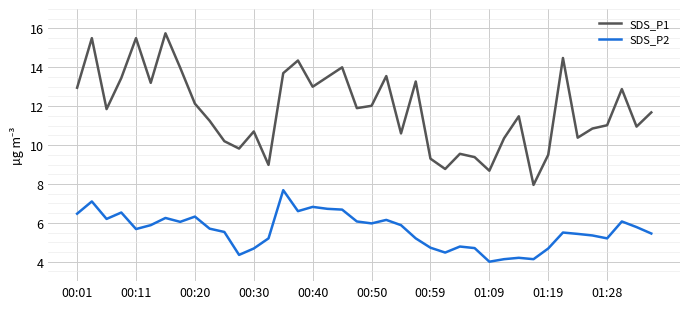

Rank the series by their average value, from lowest to highest.

SDS_P2, SDS_P1